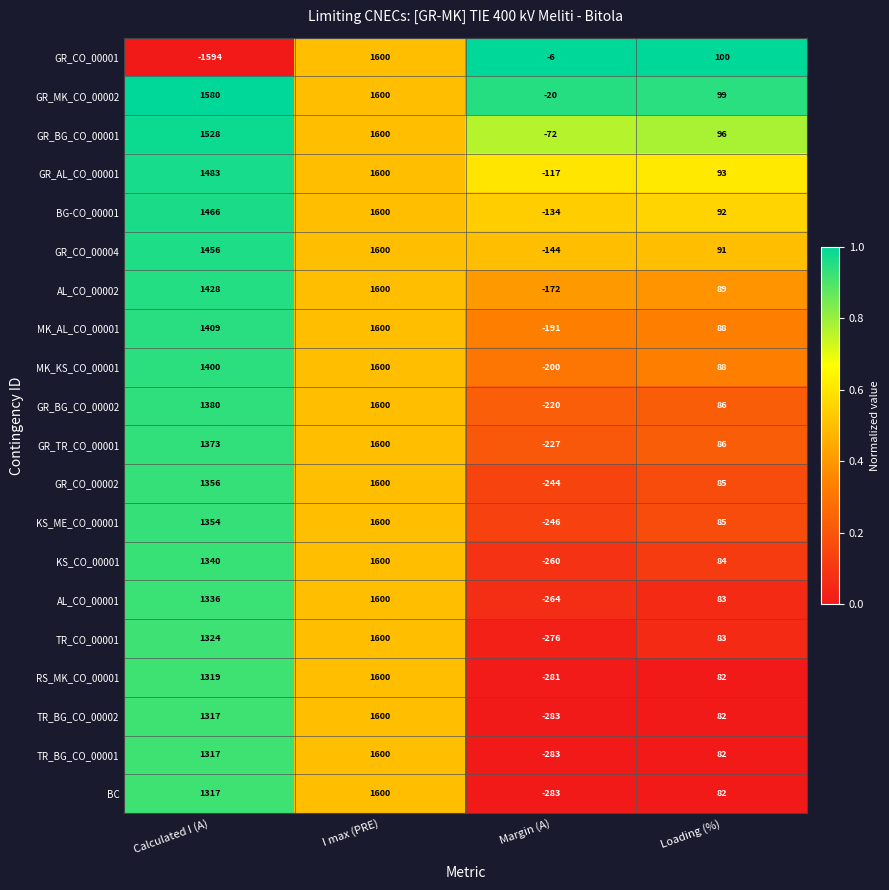

What is the difference between the maximum and second lowest values in the GR_CO_00002 series?

1515